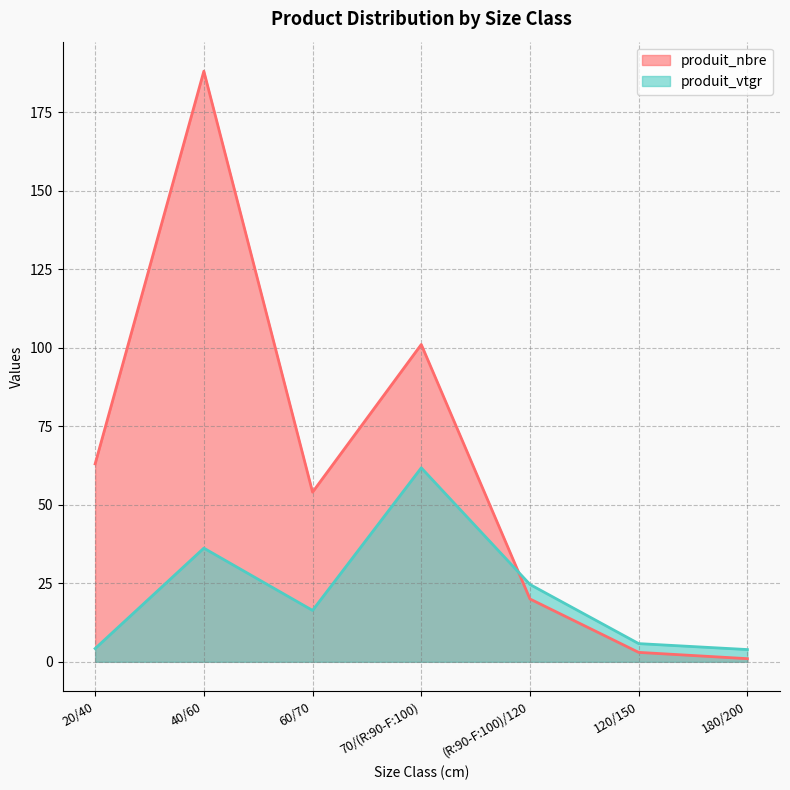

Is it true that produit_vtgr equals 29.2 at 60/70?

False